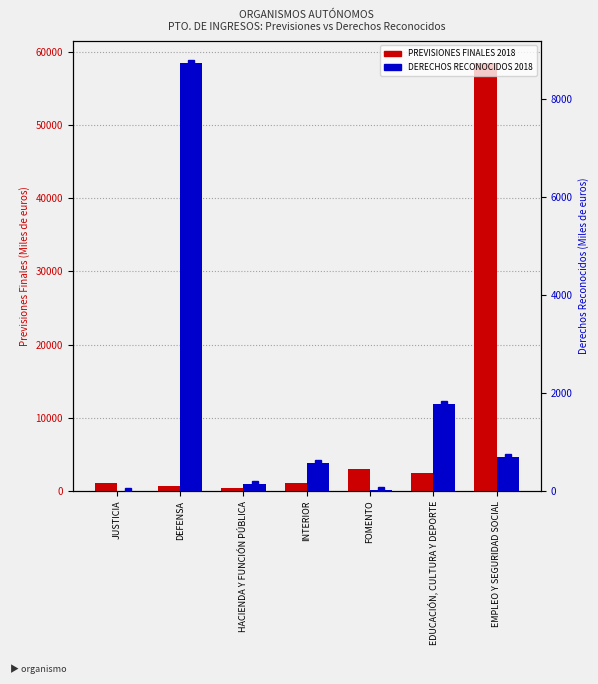

Reading right to left, list all the values displayed in this chart.

PREVISIONES FINALES 2018: 58528	2430	3037	1032	403	656	1020
DERECHOS RECONOCIDOS 2018: 695	1769	19	563	135	8734	3